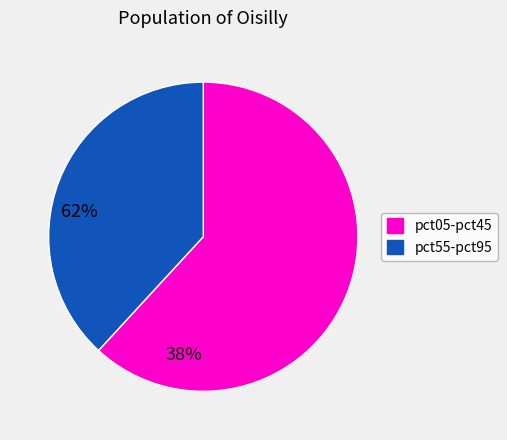

Is there any slice that represents more than half of the pie?

Yes